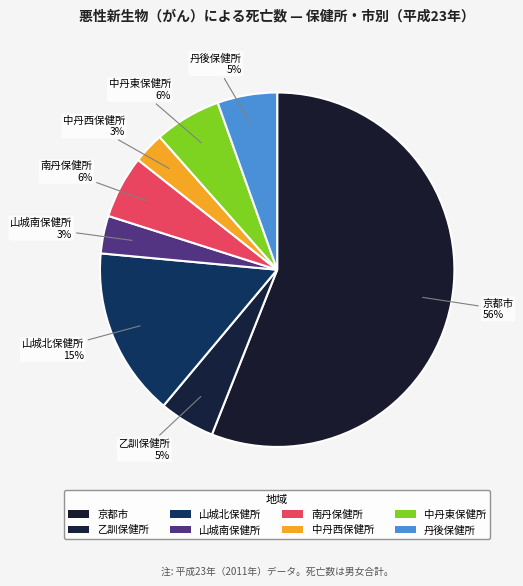

Rank the categories by value from lowest to highest.

中丹西保健所, 山城南保健所, 乙訓保健所, 丹後保健所, 南丹保健所, 中丹東保健所, 山城北保健所, 京都市